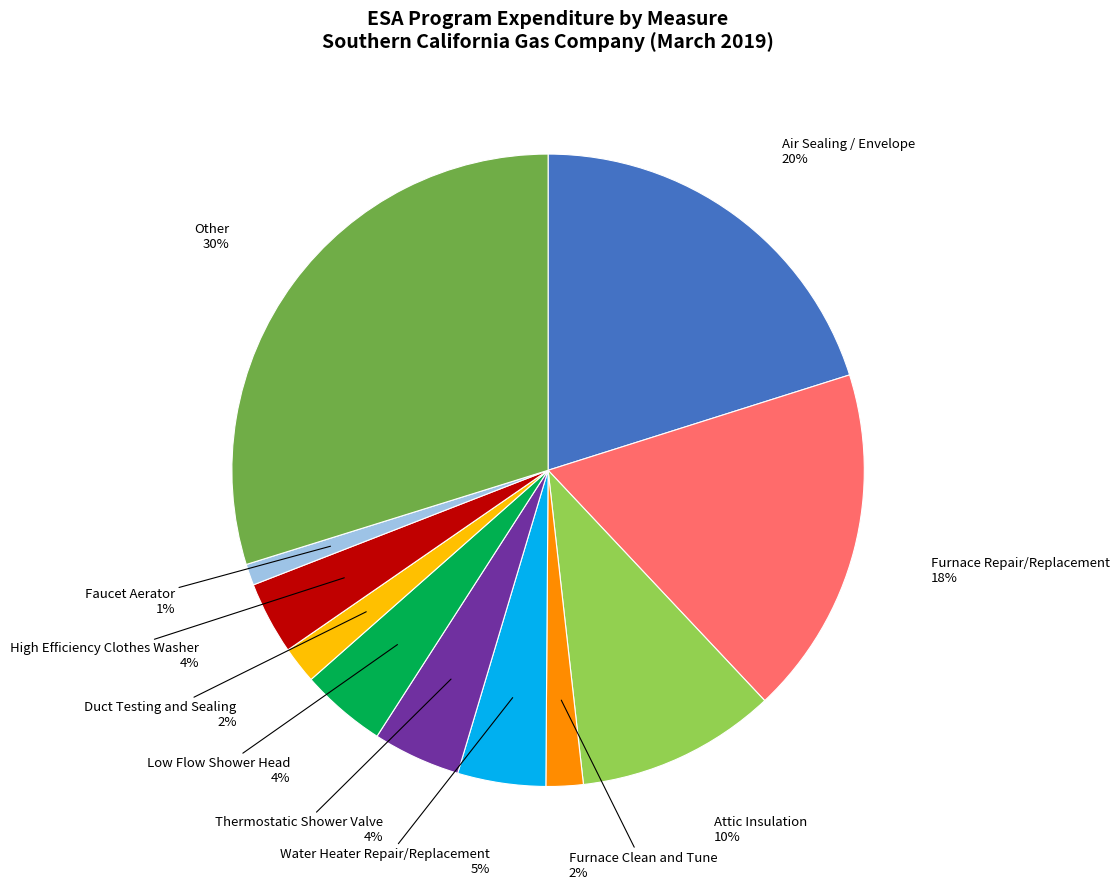

Does any single category account for the majority?

No